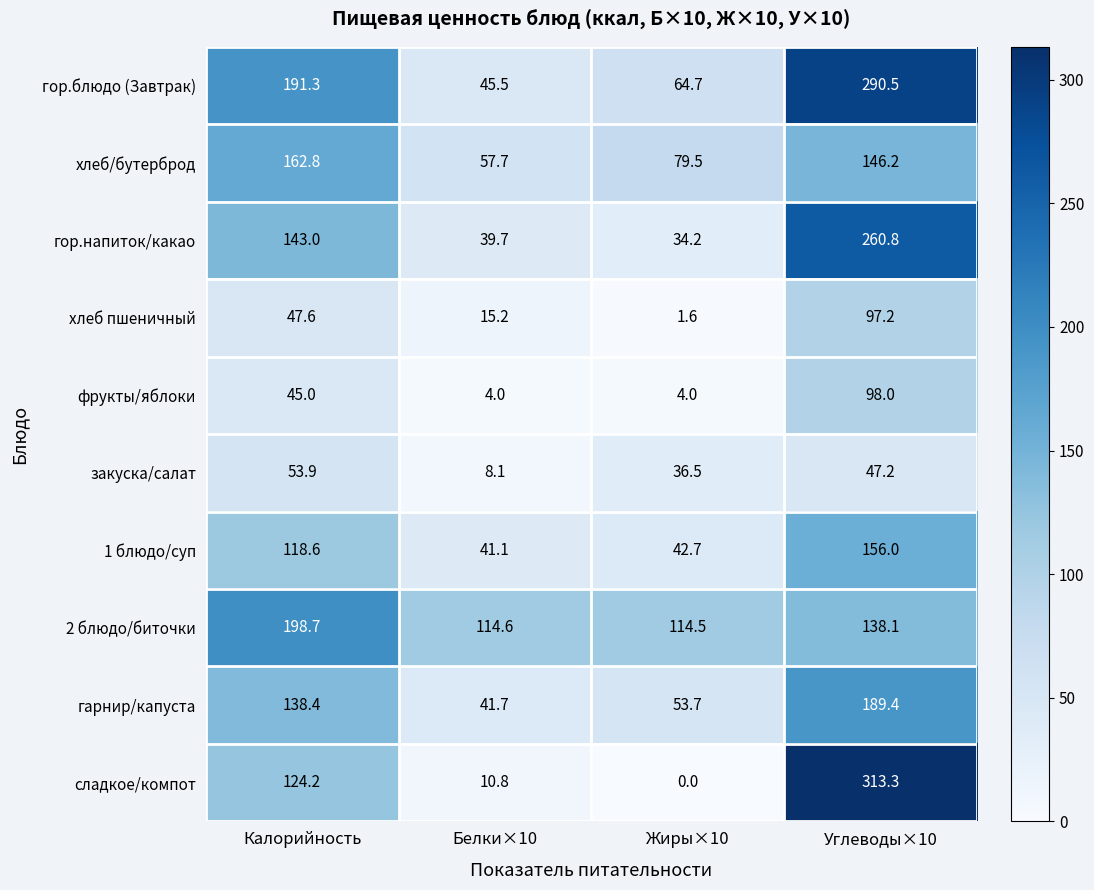

Rank the series at Углеводы×10 from highest to lowest value.

сладкое/компот, гор.блюдо (Завтрак), гор.напиток/какао, гарнир/капуста, 1 блюдо/суп, хлеб/бутерброд, 2 блюдо/биточки, фрукты/яблоки, хлеб пшеничный, закуска/салат